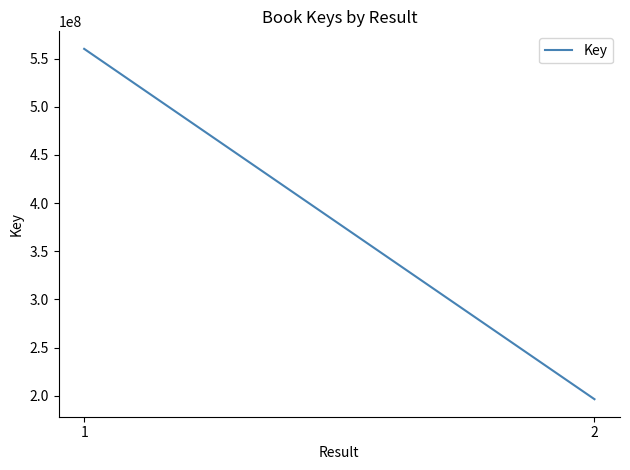

What is the sum of the values at 1 and 2?

756574872